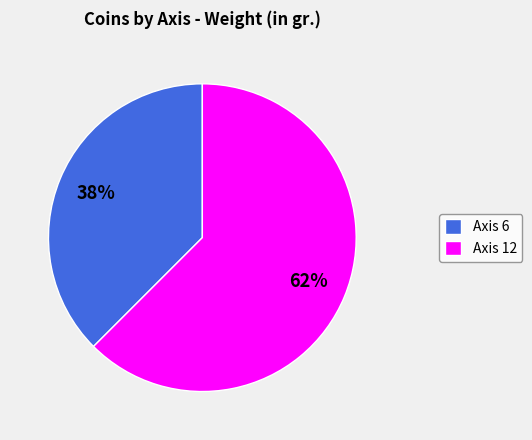

To the nearest percent, what is the combined percentage of Axis 12 and Axis 6?

100%